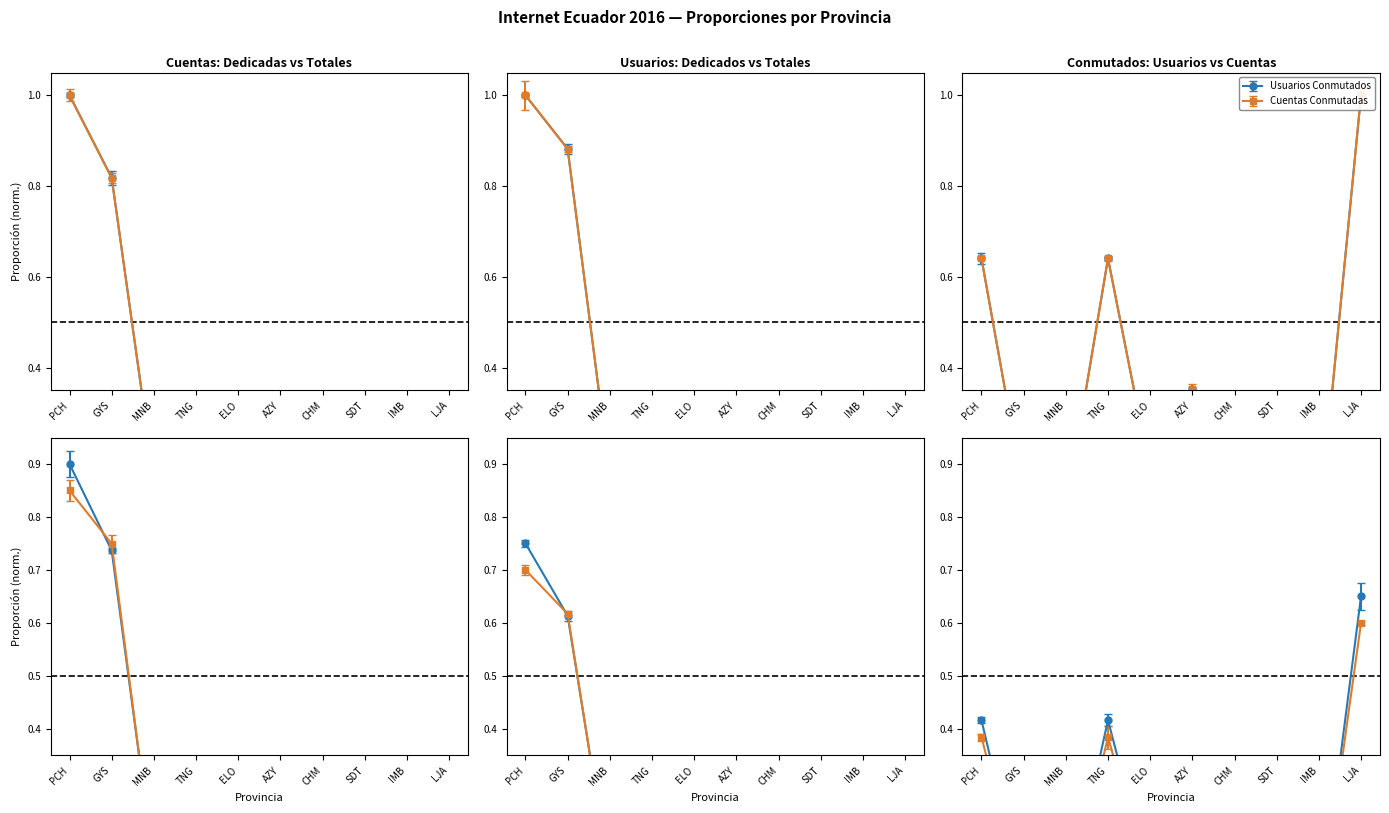

Does the chart display data point markers on the line(s)?

Yes